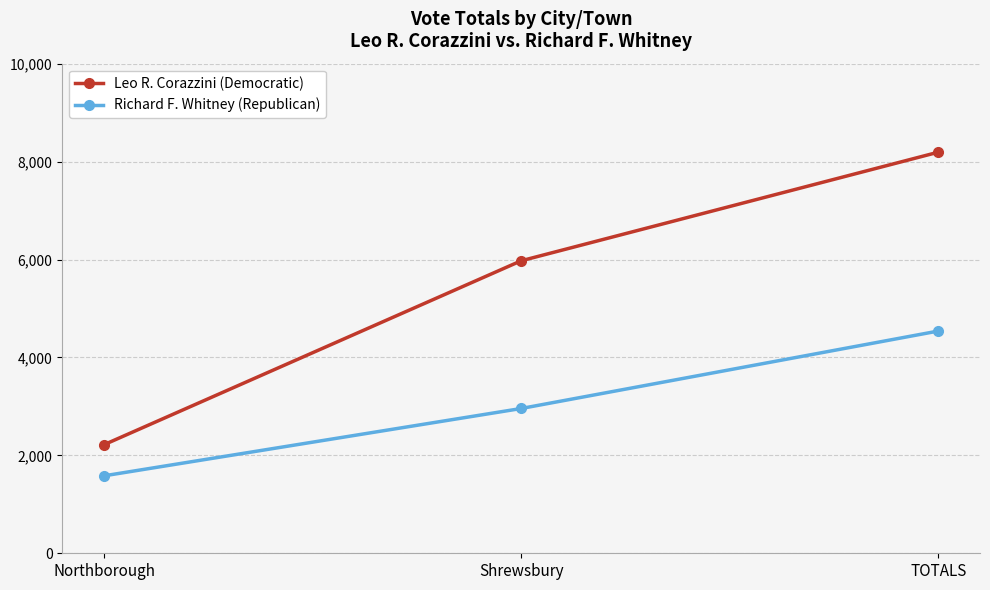

Which series has the widest spread of values?

Leo R. Corazzini (Democratic)